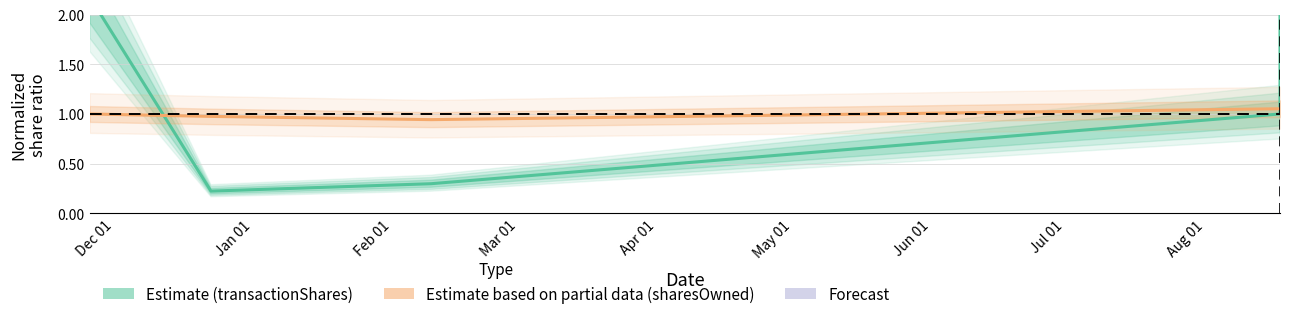

True or false: transactionShares has a value of 0.4 at 2004-12-27.

False